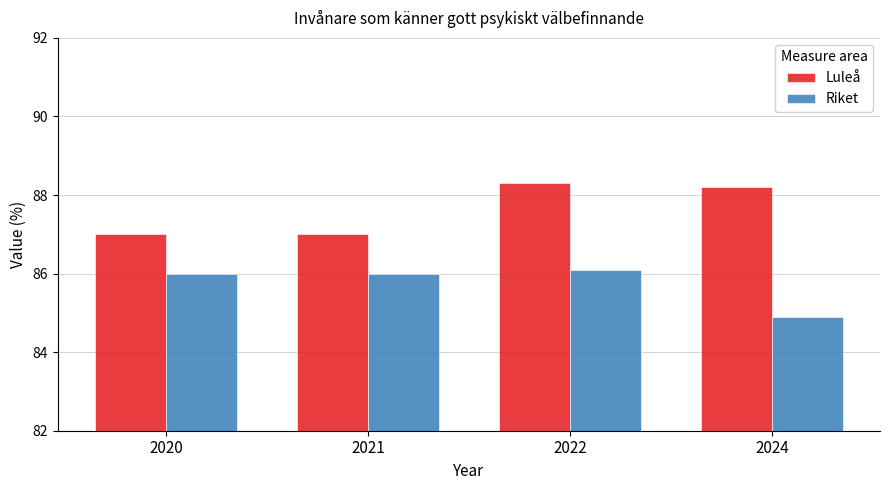

Is it true that Luleå equals 87.0 at 2021?

True